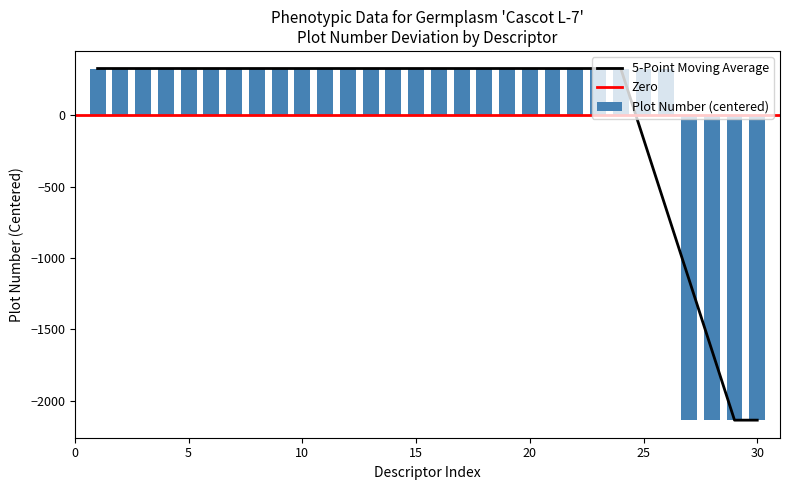

What is the maximum value for Plot Number (centered)?

328.7